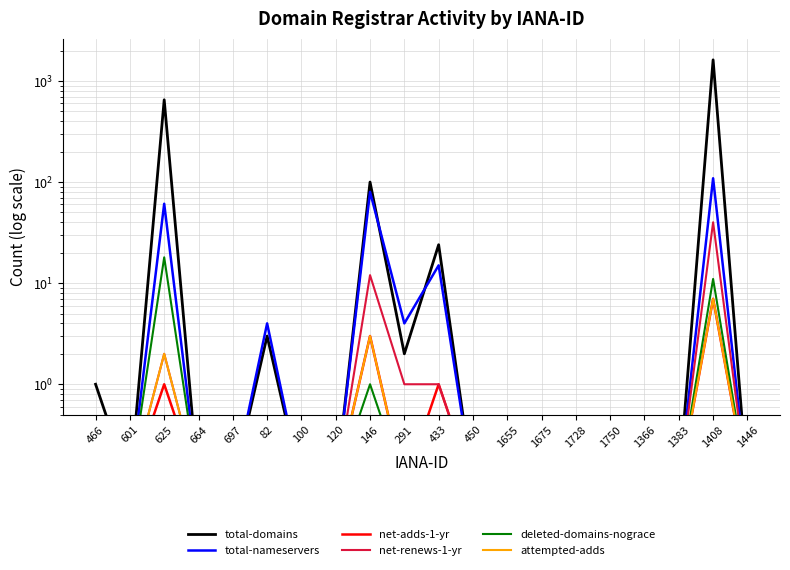

The value of total-domains at 625 is 651.0. True or false?

True